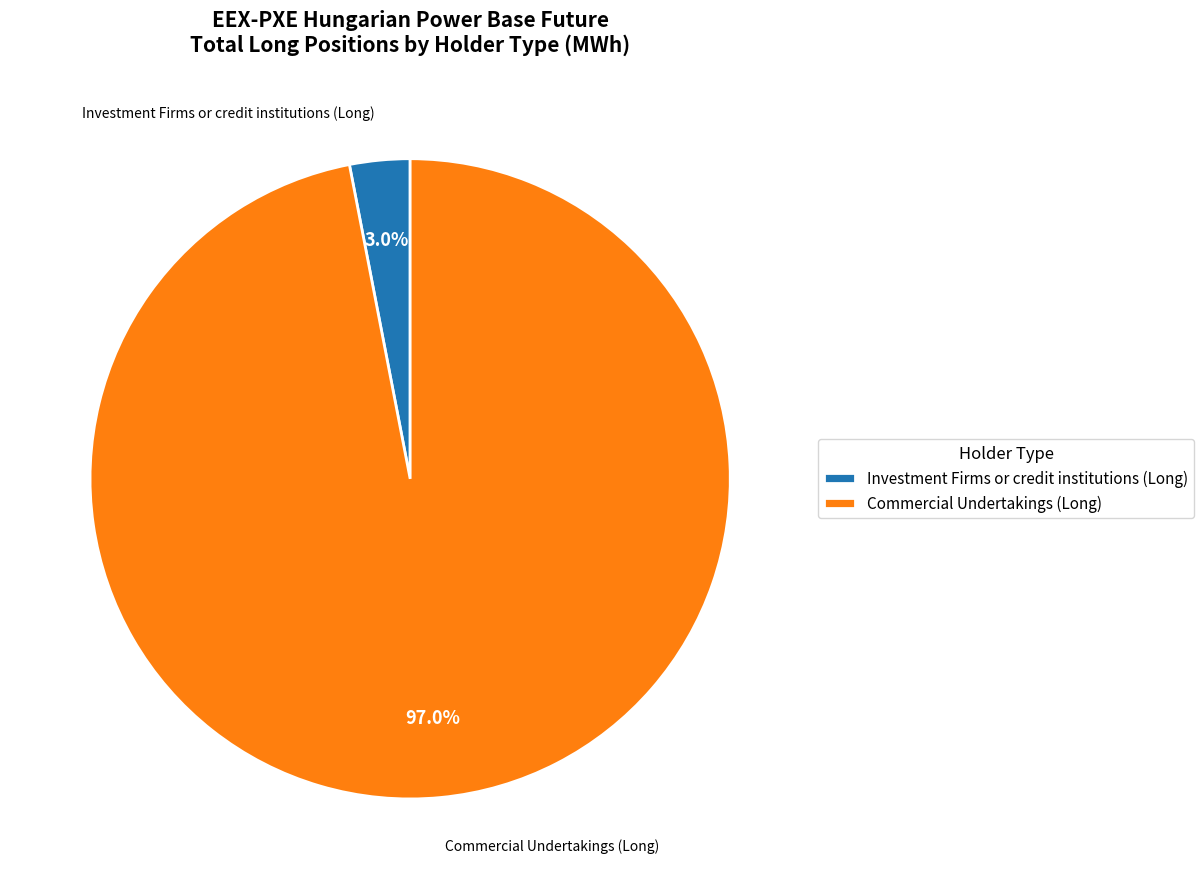

How many segments does this pie chart have?

2